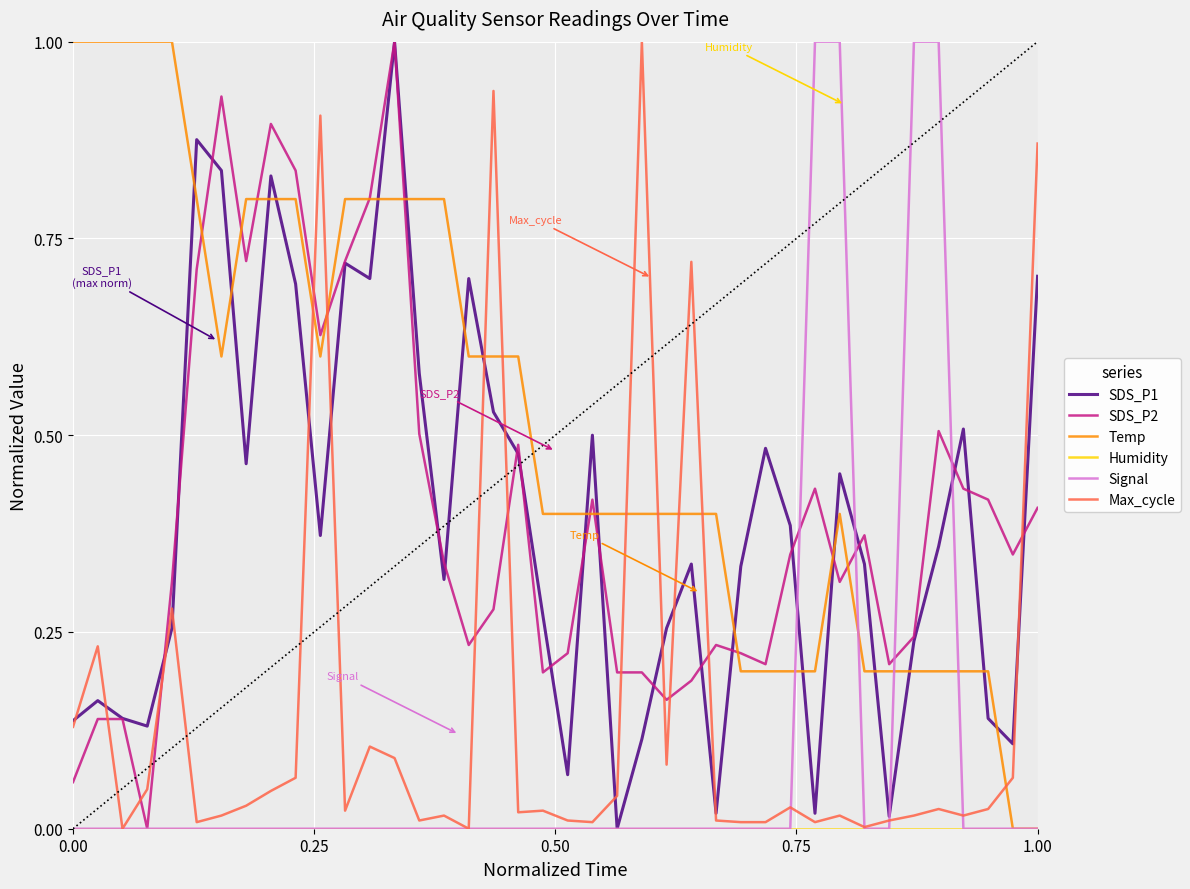

Which series has the largest total across all categories?

Temp